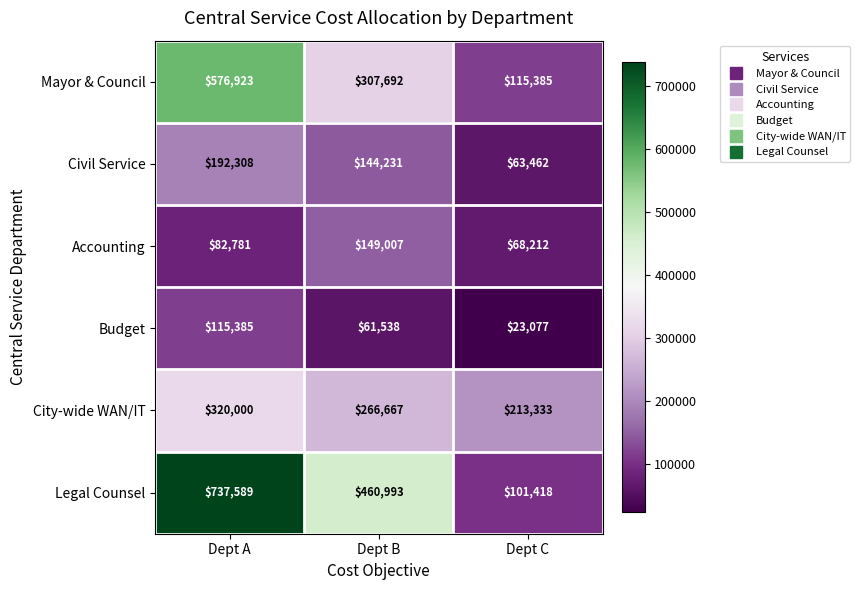

Is it true that City-wide WAN/IT equals 320000 at Dept A?

True